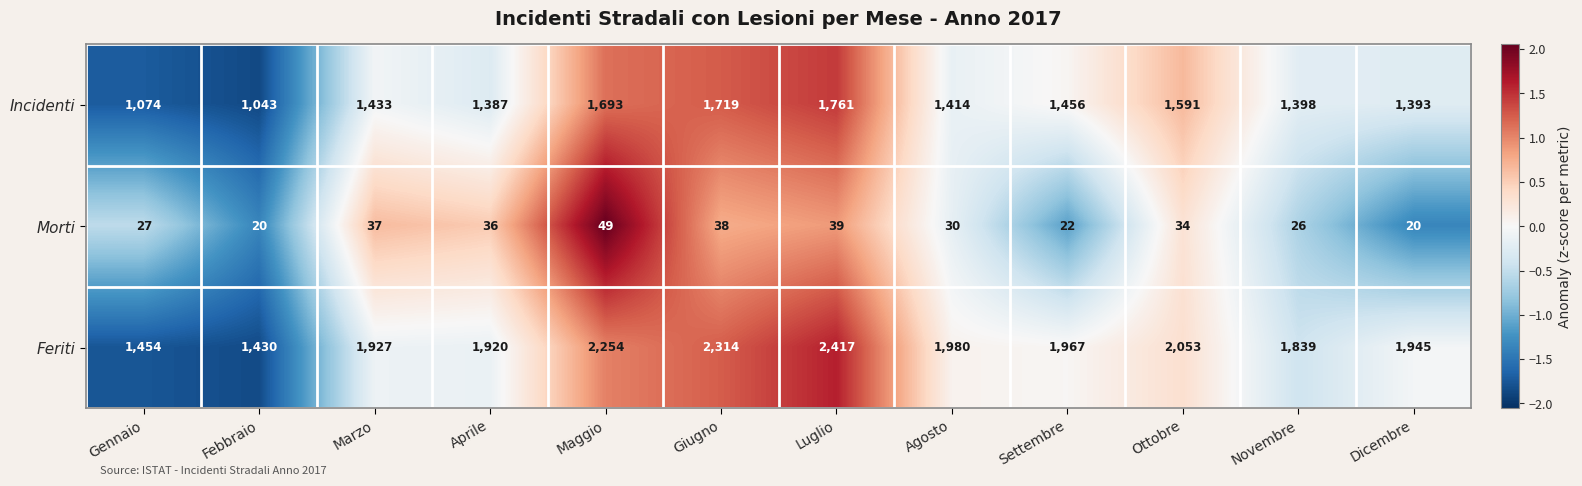

The Feriti series shows 310 at Gennaio. True or false?

False